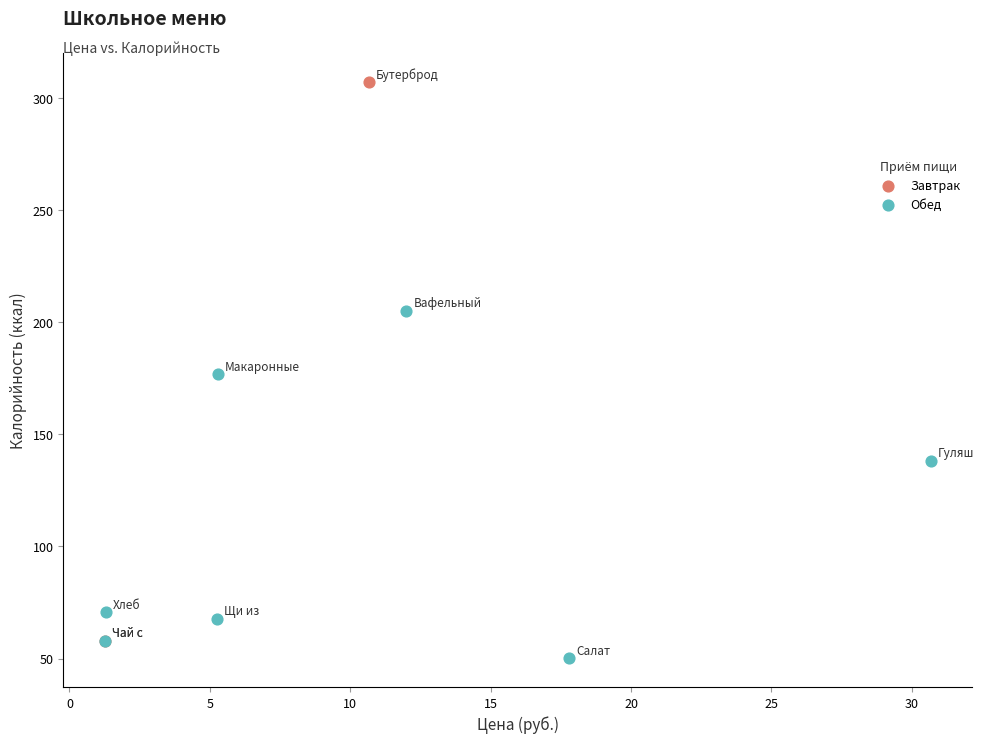

What are all the series names shown in the legend?

Завтрак, Обед